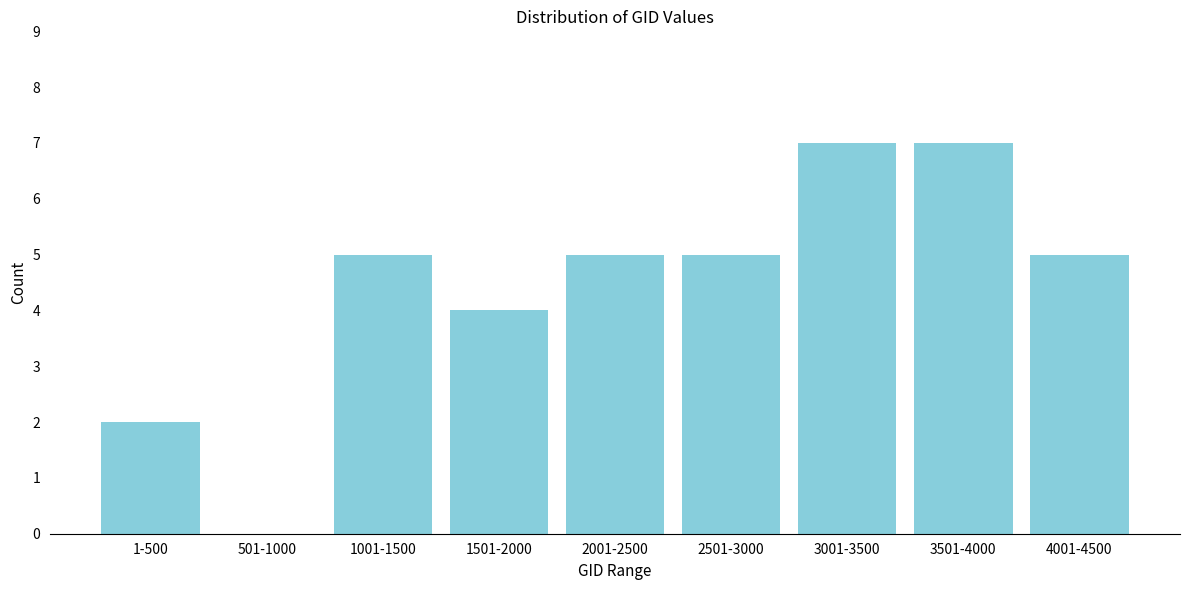

Reading right to left, extract all data points from this chart.

4001-4500=5	3501-4000=7	3001-3500=7	2501-3000=5	2001-2500=5	1501-2000=4	1001-1500=5	501-1000=0	1-500=2